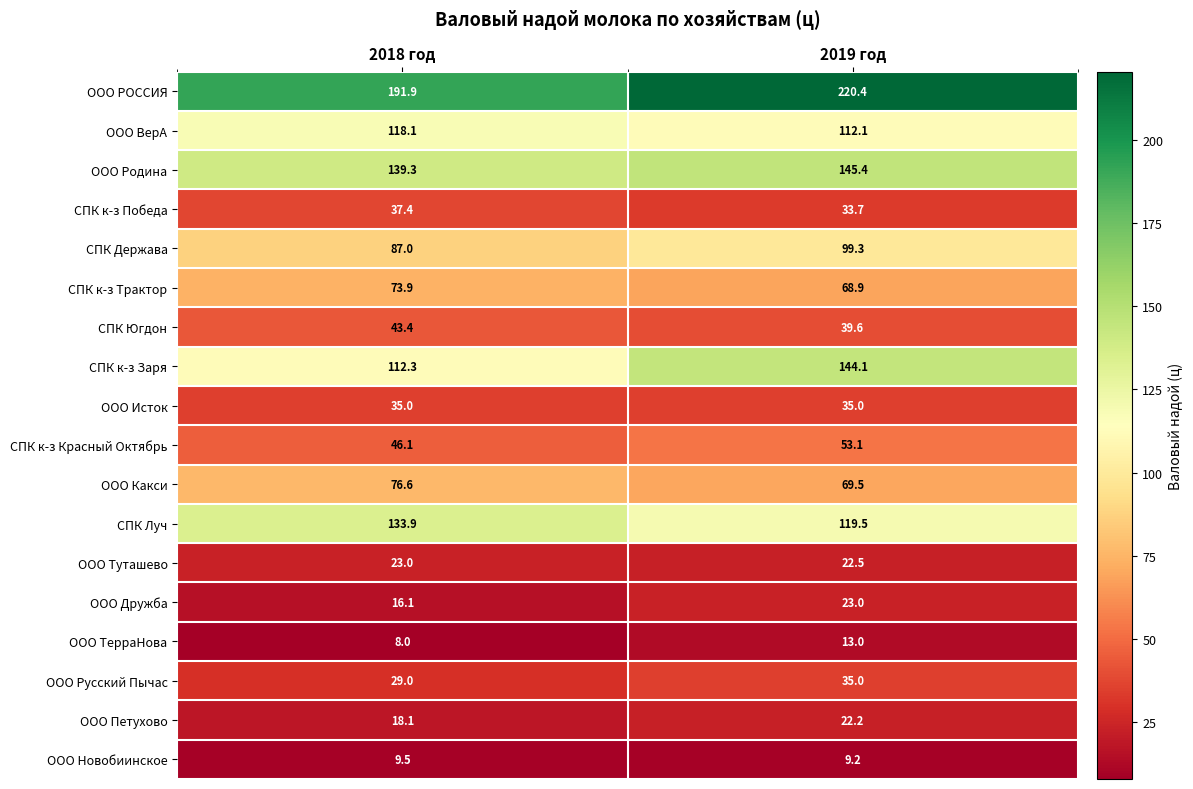

List the labels in order of СПК Югдон value, largest first.

2018 год, 2019 год